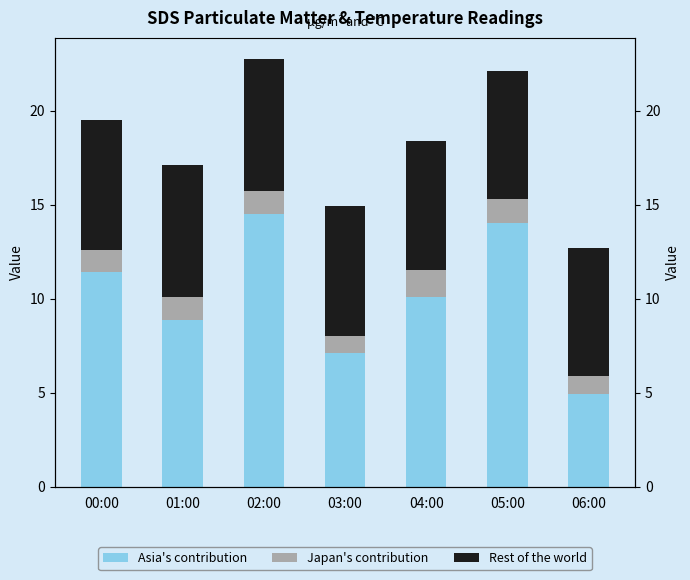

How many values in the Asia's contribution series exceed 10?

4